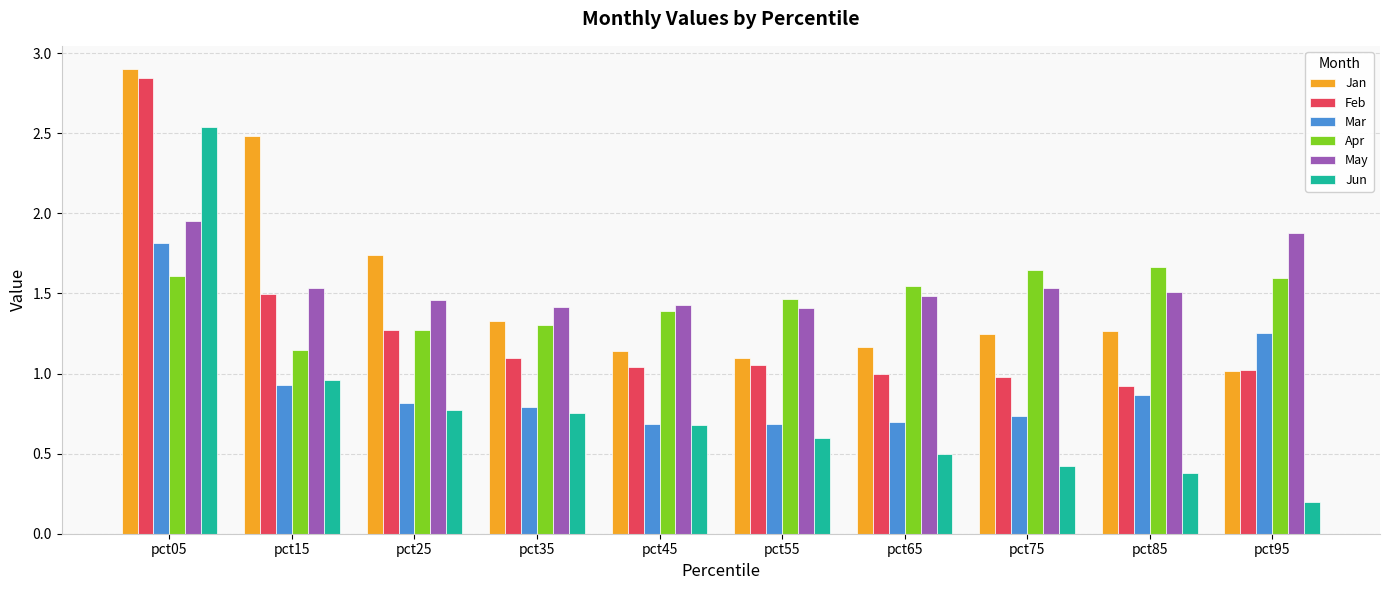

What is the total value across all series at pct55?

6.3